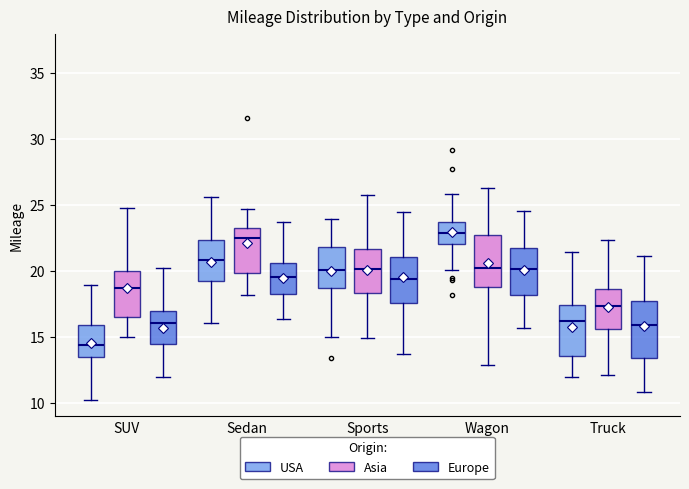

Where is the lower edge of the box for Sports (Europe) on the y-axis? The values are not printed on the chart, so give them approximately, as read against the axis.

17.5